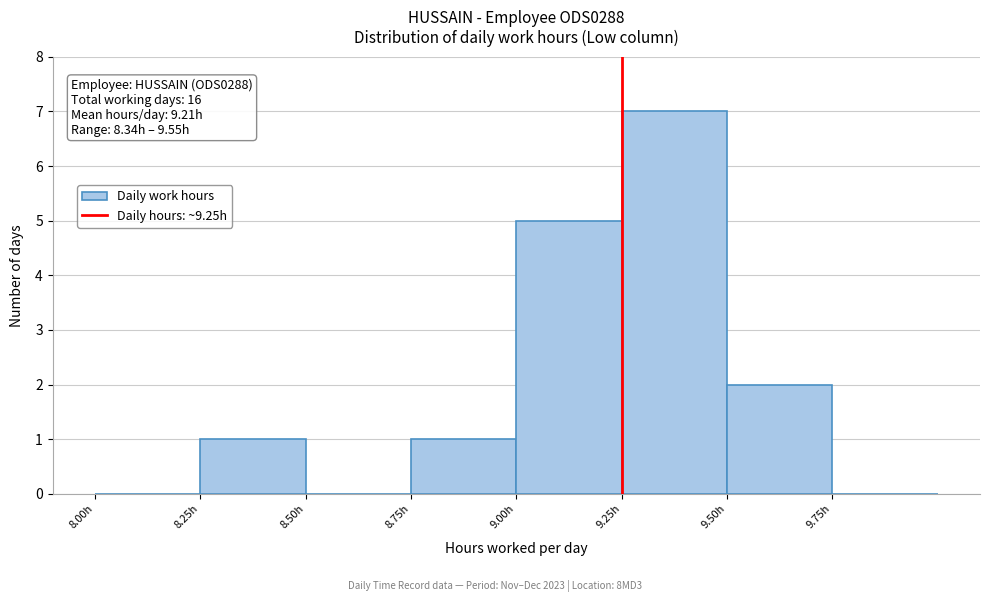

Which range on the x-axis has the tallest bar?

9.25 to 9.50